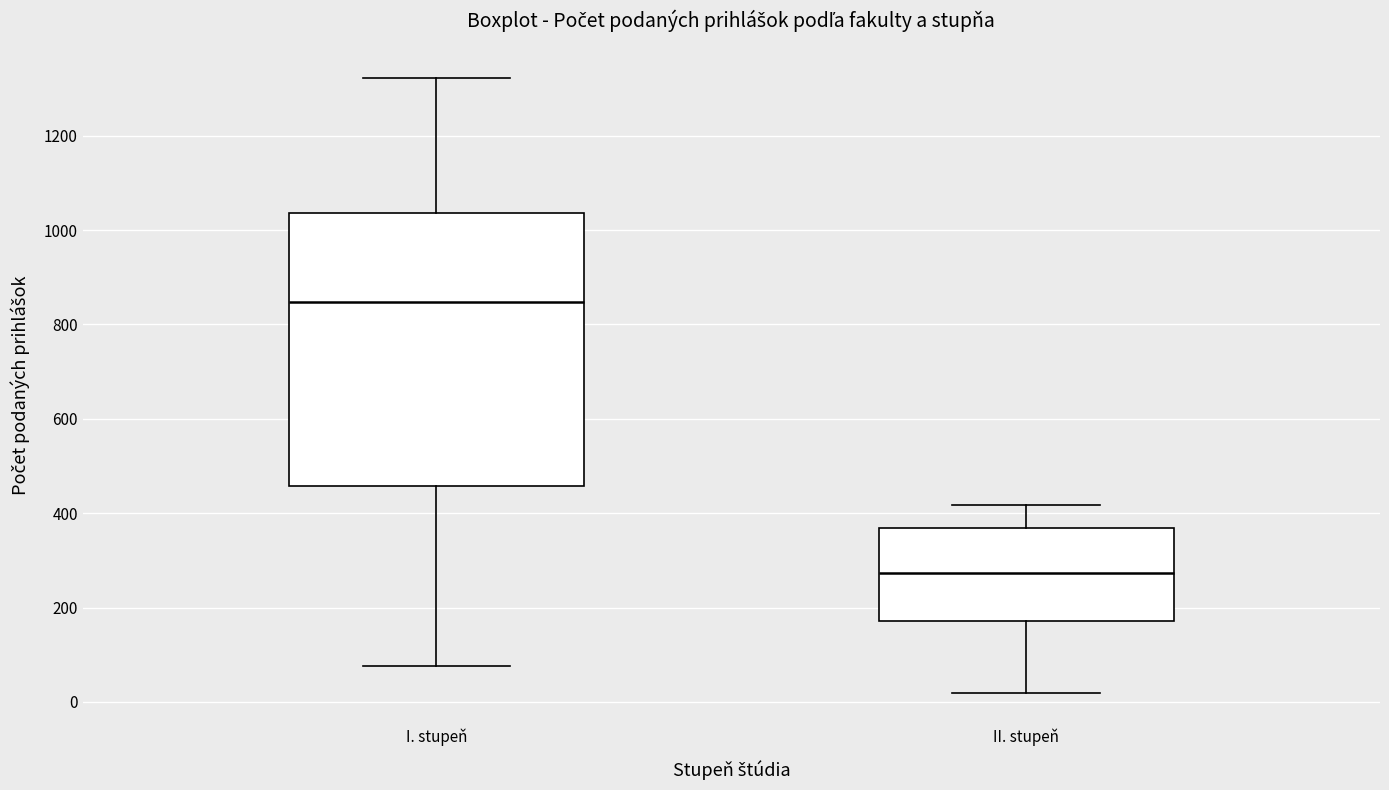

Reading left to right, transcribe this box plot: for each box, give where its median line is, the range the box spans, and where its two whiskers end, as read against the y-axis. The values are not printed on the chart, so give them approximately, as read against the axis.

I. stupeň: median 840, box 460 to 1040, whiskers 80 to 1320
II. stupeň: median 280, box 180 to 360, whiskers 20 to 420